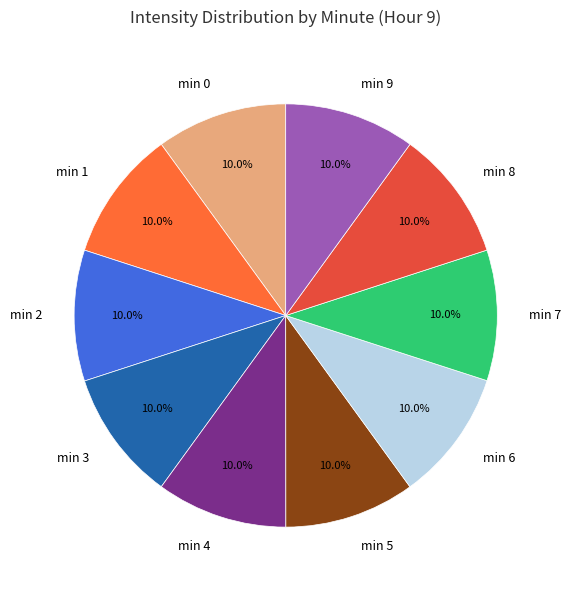

Count the number of slices in the pie.

10